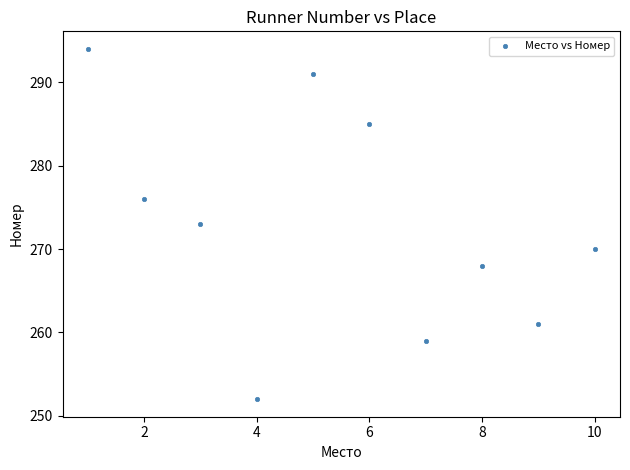

What is the average X value?

6